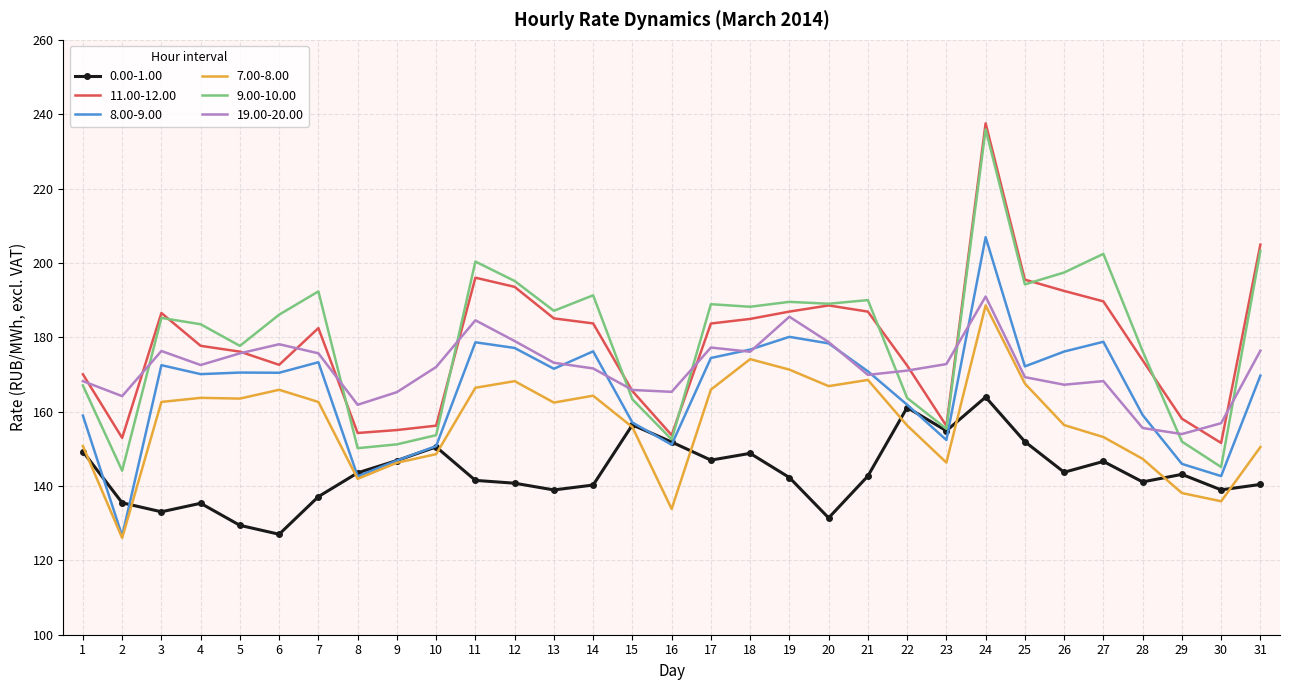

Count the number of data series in this chart.

6